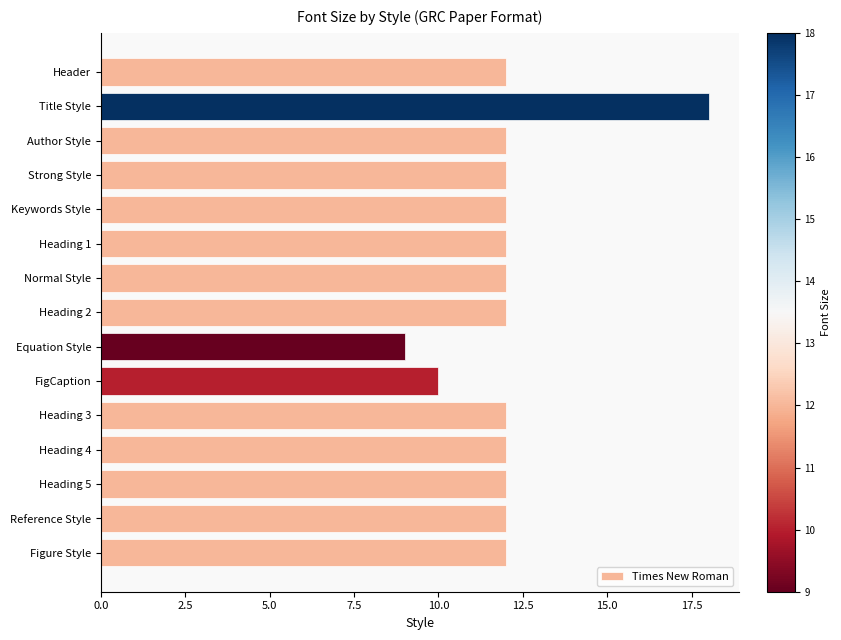

What is the label of the 13th bar from the top?

Heading 5